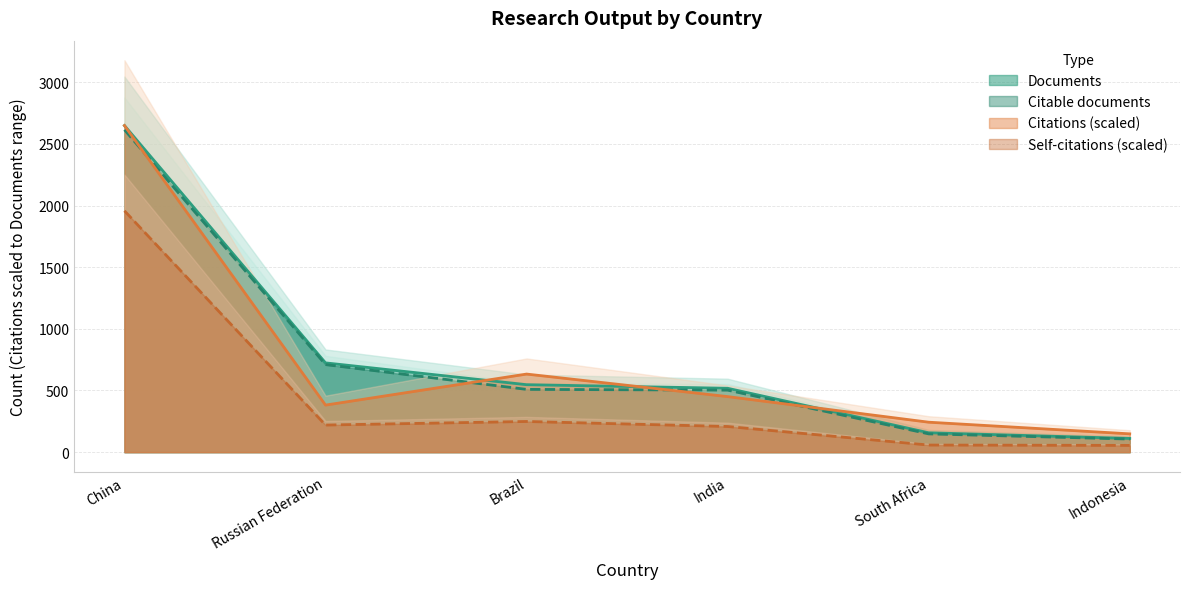

What is the sum of all Citations values?

4505.2